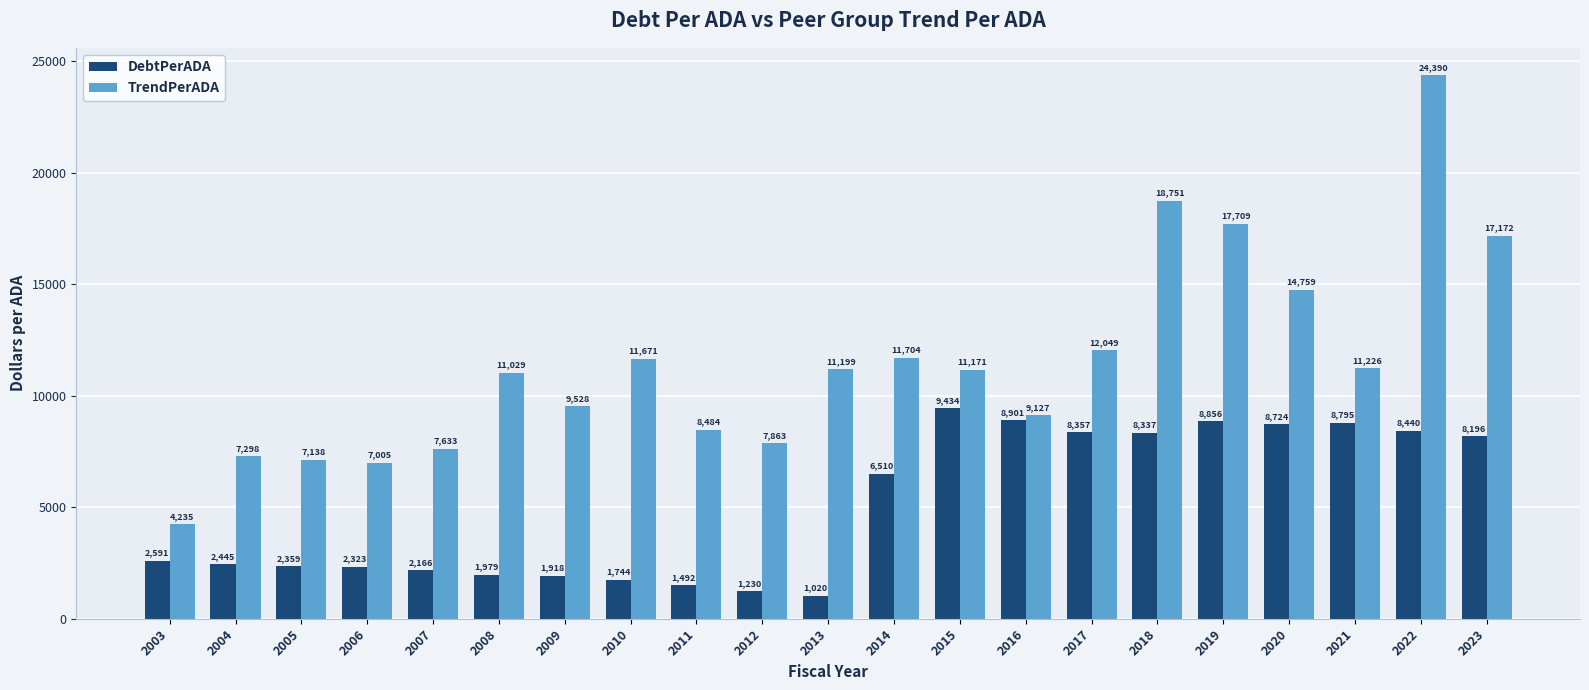

Which series changed the most between 2003 and 2005?

TrendPerADA